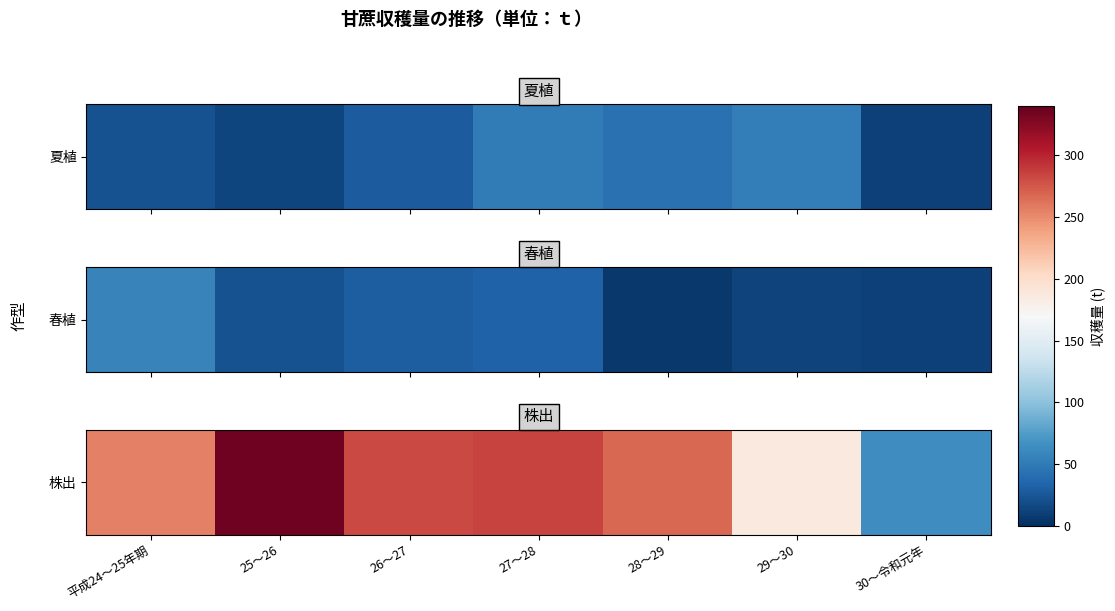

At which label does the data first exceed 267?

25～26